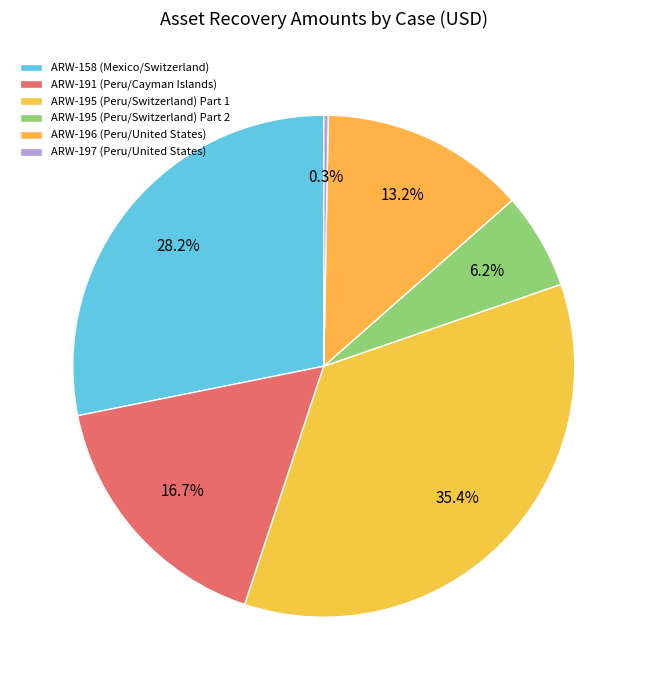

Does ARW-195 (Peru/Switzerland) Part 2 represent more than half of the total?

No